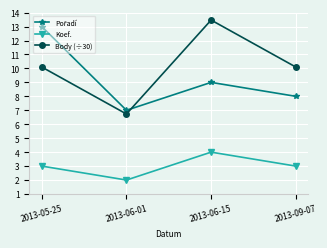

The value of Body (÷30) at 2013-06-15 is 17.6. True or false?

False